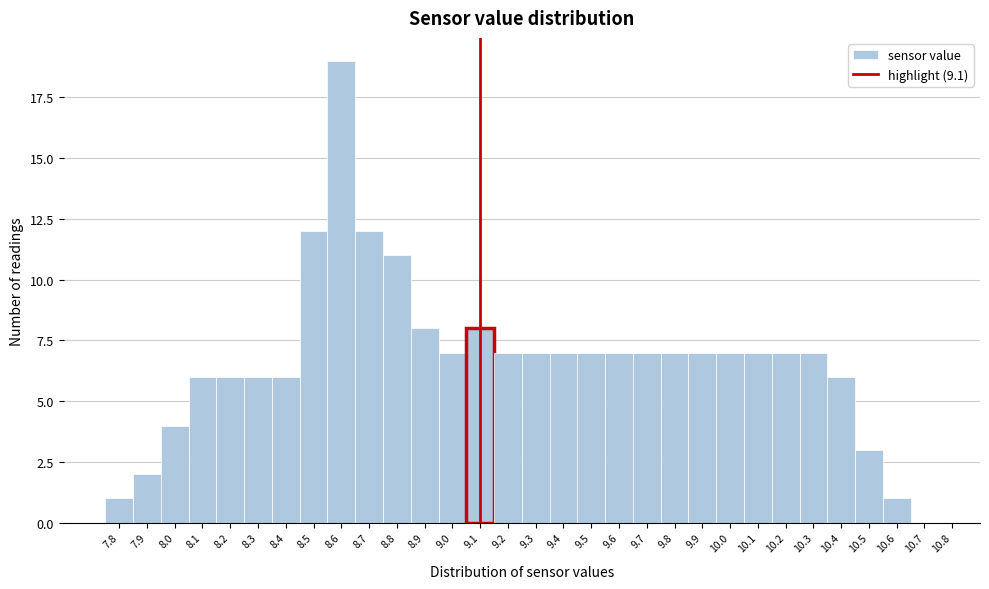

Reading left to right, list every bar in this chart as the range it spans on the x-axis followed by its height. The values are not printed on the chart, so give them approximately, as read against the axis.

7.75 to 7.85: 1
7.85 to 7.95: 2
7.95 to 8.05: 4
8.05 to 8.15: 6
8.15 to 8.25: 6
8.25 to 8.35: 6
8.35 to 8.45: 6
8.45 to 8.55: 12
8.55 to 8.65: 19
8.65 to 8.75: 12
8.75 to 8.85: 11
8.85 to 8.95: 8
8.95 to 9.05: 7
9.05 to 9.15: 8
9.15 to 9.25: 7
9.25 to 9.35: 7
9.35 to 9.45: 7
9.45 to 9.55: 7
9.55 to 9.65: 7
9.65 to 9.75: 7
9.75 to 9.85: 7
9.85 to 9.95: 7
9.95 to 10.05: 7
10.05 to 10.15: 7
10.15 to 10.25: 7
10.25 to 10.35: 7
10.35 to 10.45: 6
10.45 to 10.55: 3
10.55 to 10.65: 1
10.65 to 10.75: 0